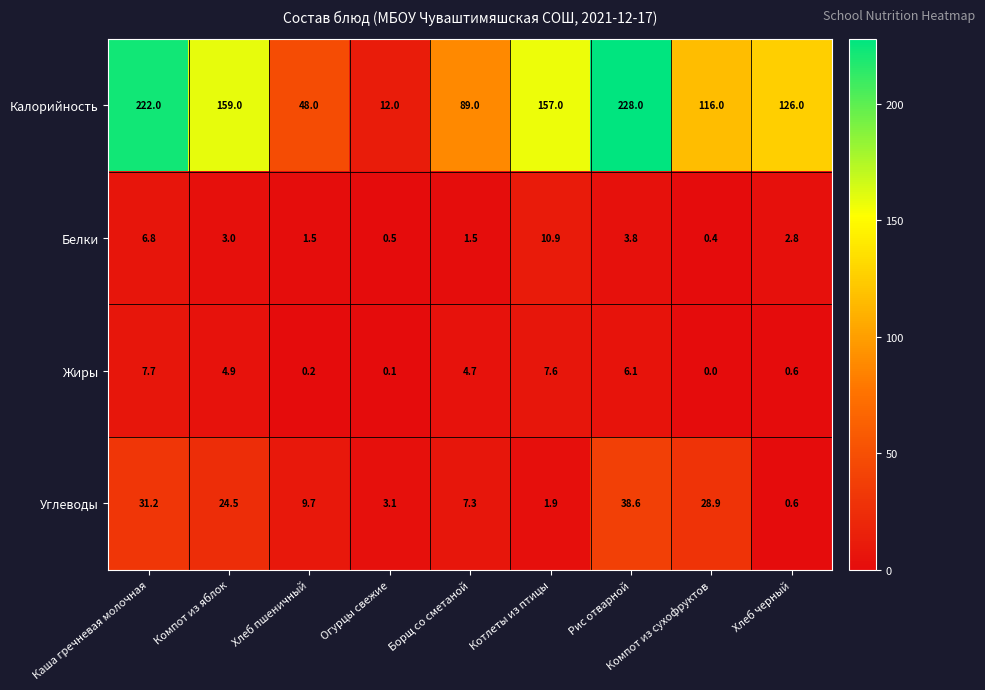

Where is Жиры nearest to the value 3?

Борщ со сметаной